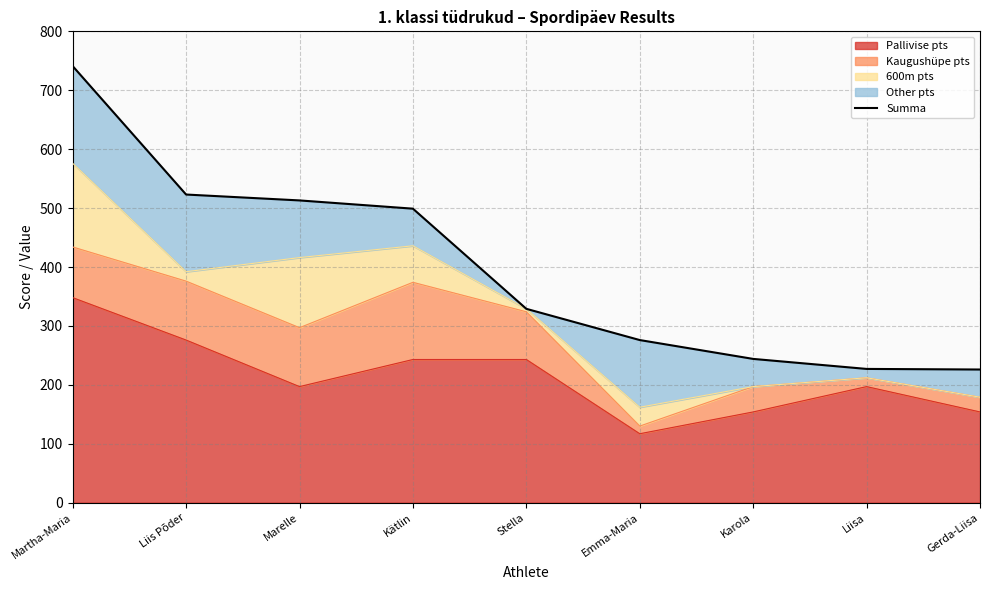

How many lines are shown in the chart?

1